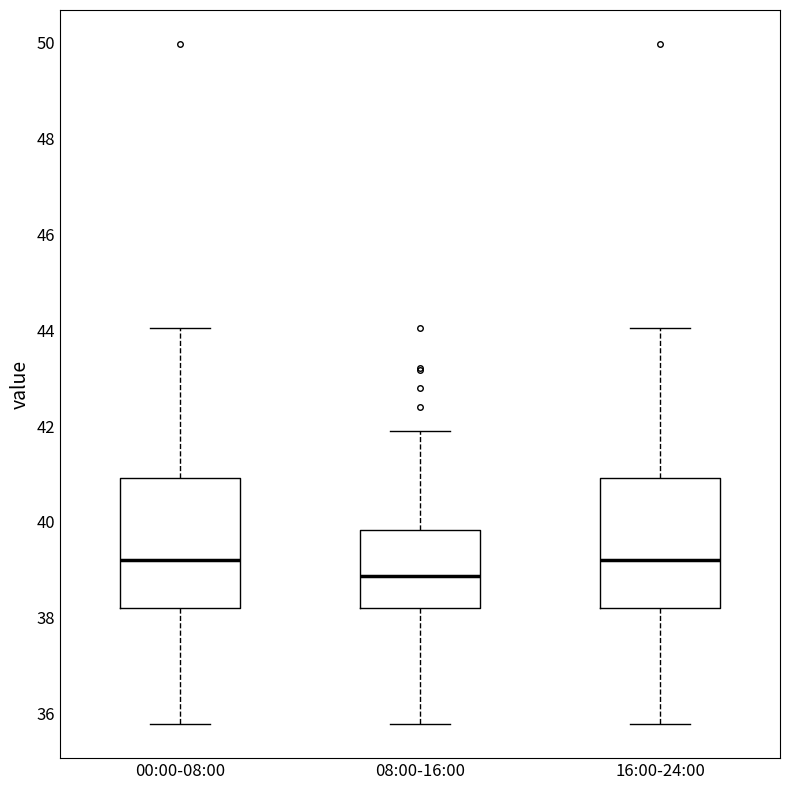

Reading left to right, read every box against the y-axis: the position of its median line, the range the box covers, and the ends of its whiskers. The values are not printed on the chart, so give them approximately, as read against the axis.

00:00-08:00: median 39.2, box 38.2 to 41.0, whiskers 35.8 to 44.0
08:00-16:00: median 38.8, box 38.2 to 39.8, whiskers 35.8 to 42.0
16:00-24:00: median 39.2, box 38.2 to 41.0, whiskers 35.8 to 44.0